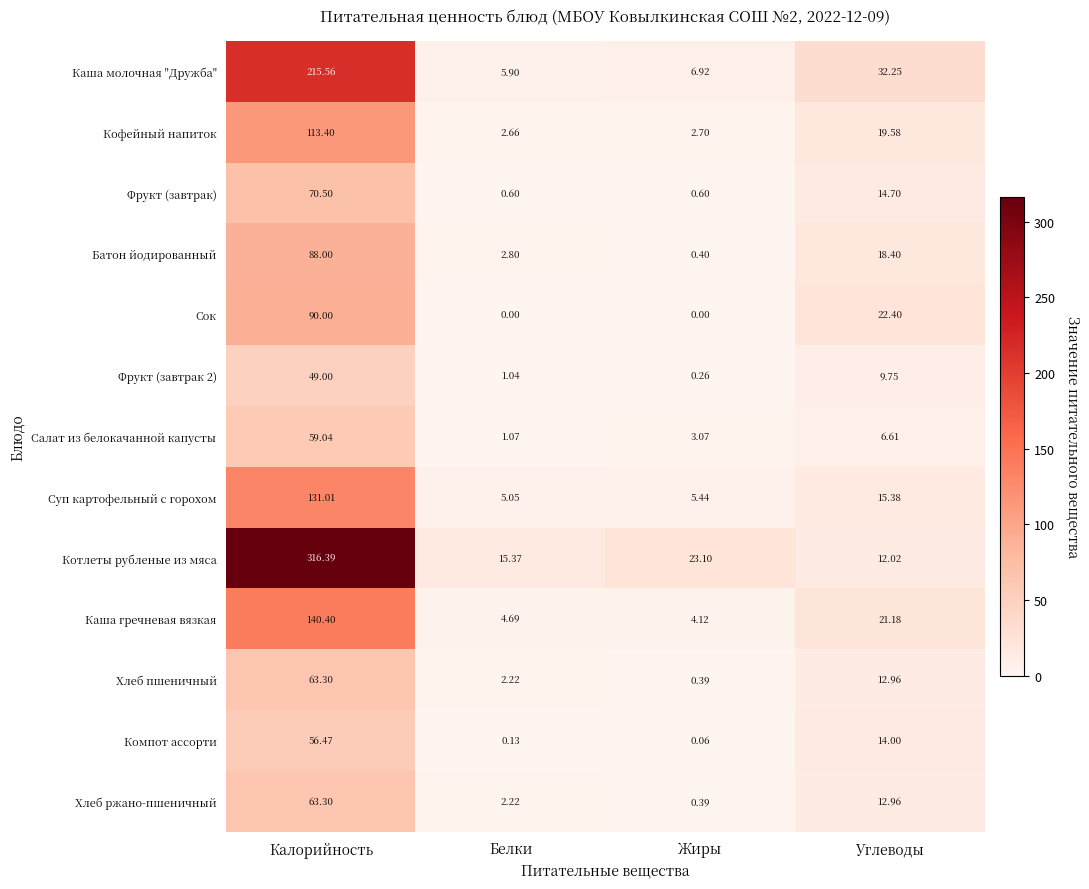

Which series has the widest spread of values?

Котлеты рубленые из мяса